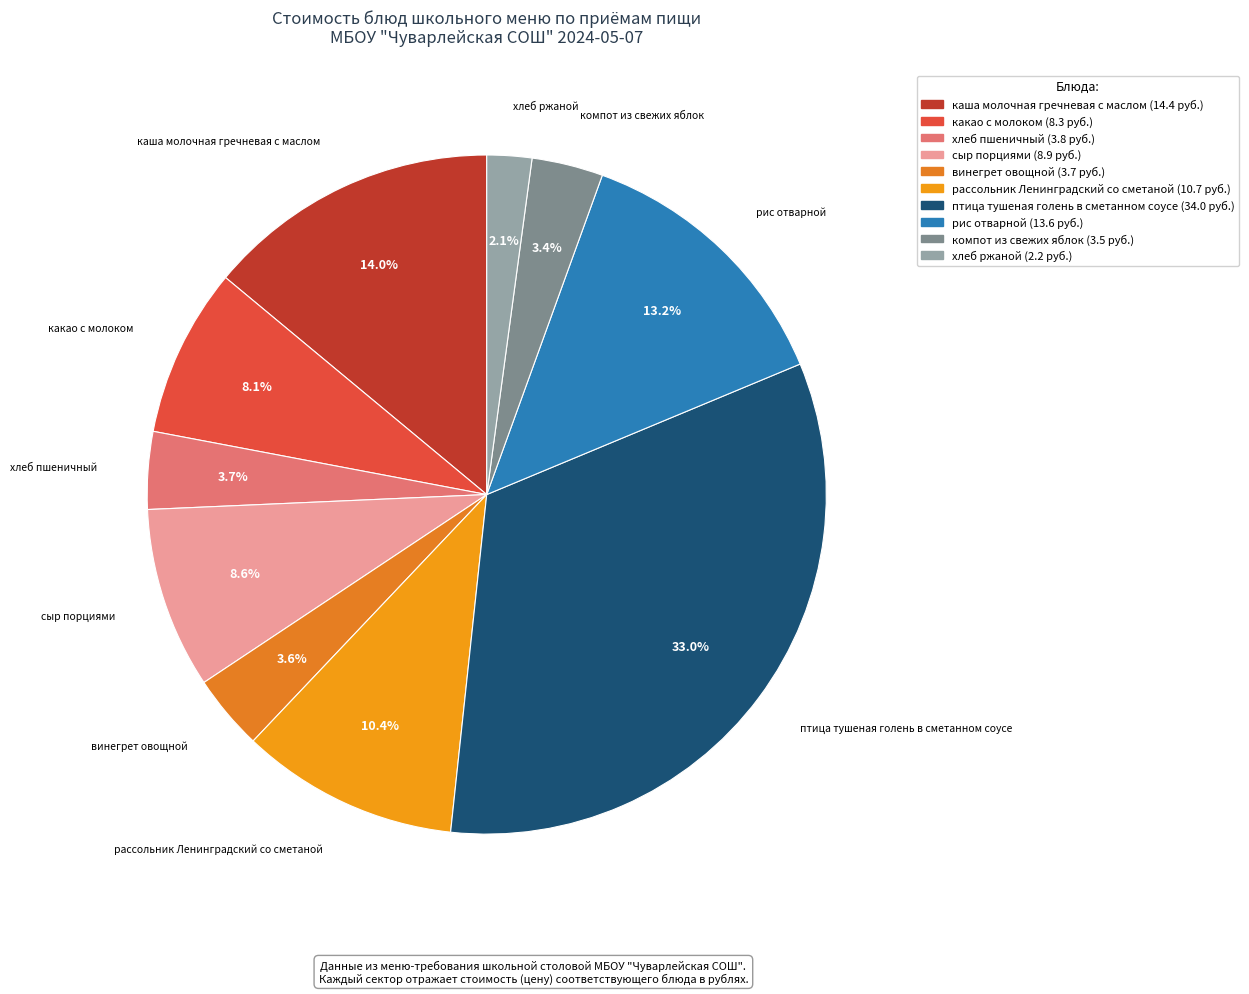

Approximately how many times larger is the value at какао с молоком compared to хлеб пшеничный?

2.2